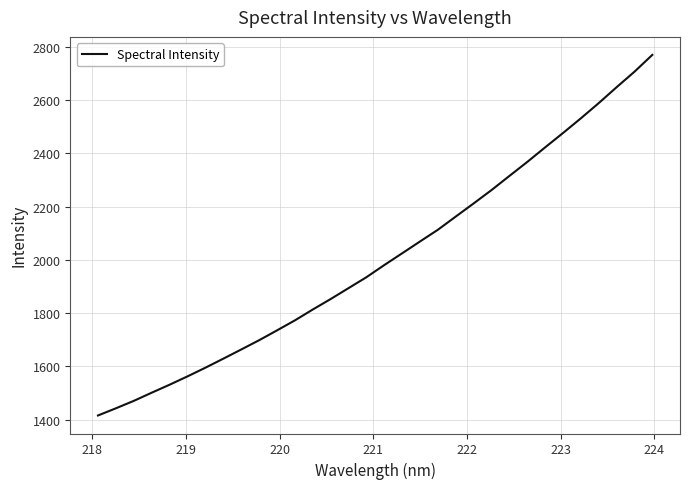

What is the difference between the maximum and minimum values?

1353.6